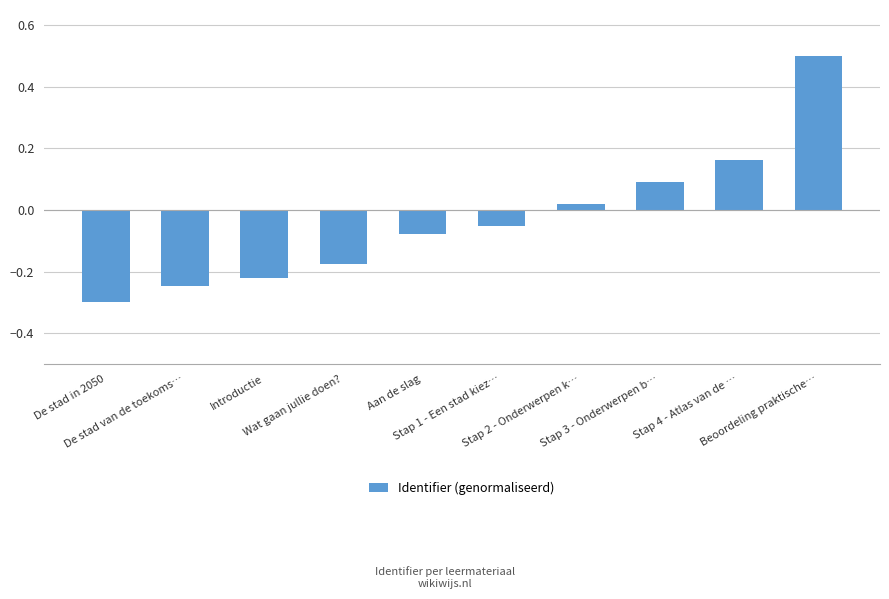

Between Aan de slag and Stap 3 - Onderwerpen b…, which is larger?

Stap 3 - Onderwerpen b…